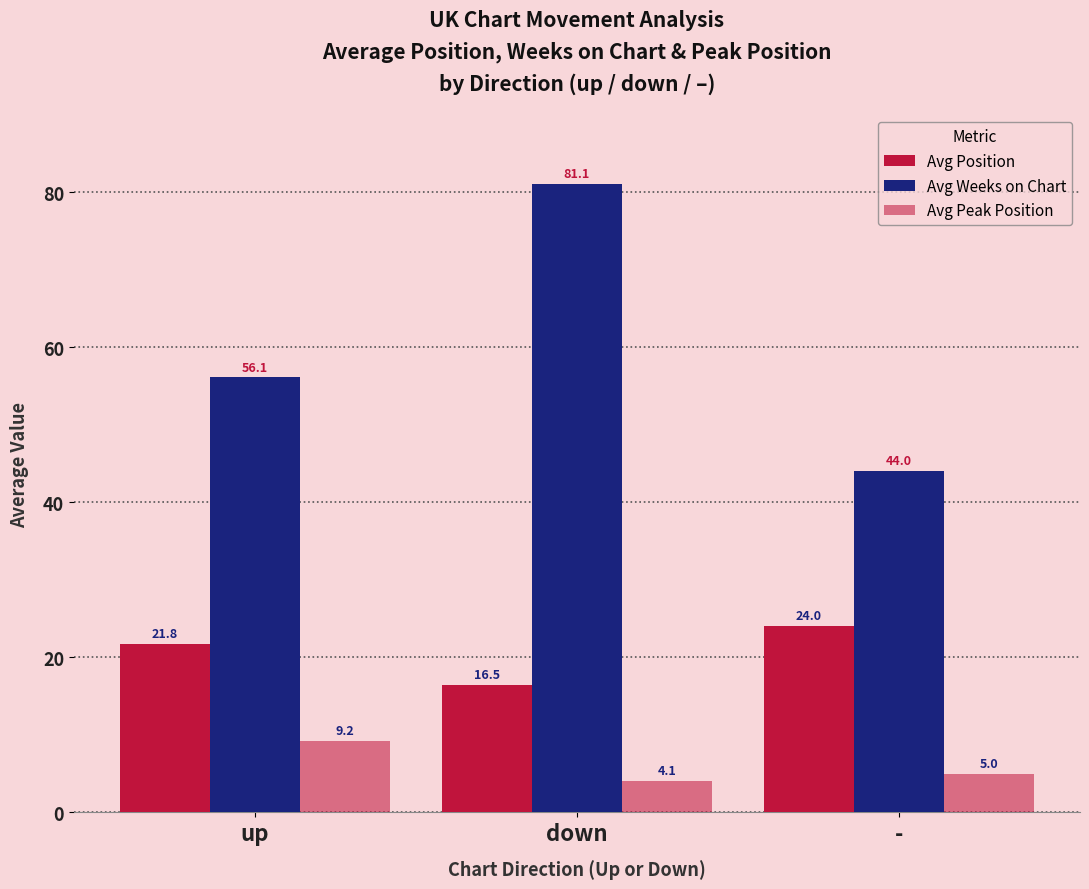

How many groups of bars are there?

3